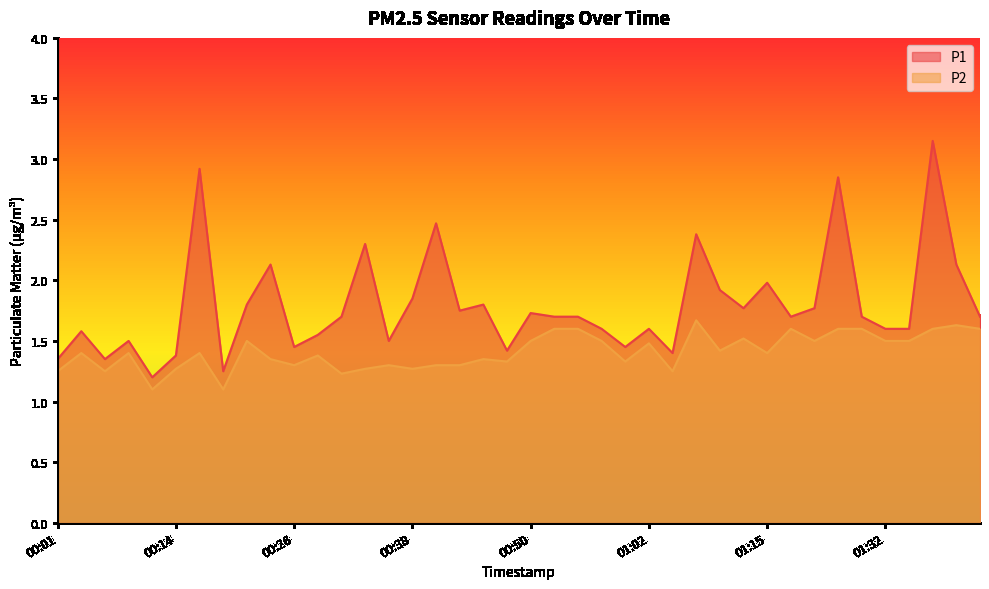

What are all the series names shown in the legend?

P1, P2